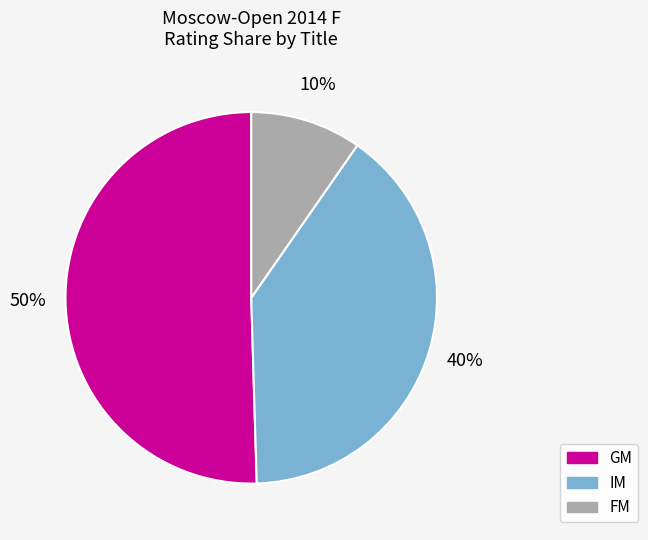

True or false: IM accounts for 40% of the total.

True